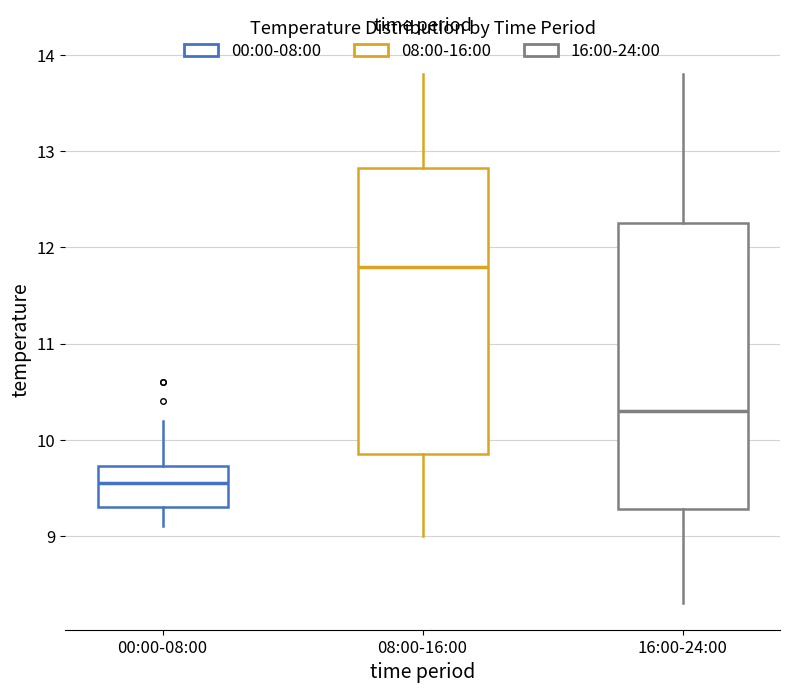

Where does the median line of the box for 00:00-08:00 sit on the y-axis? The values are not printed on the chart, so give them approximately, as read against the axis.

9.6